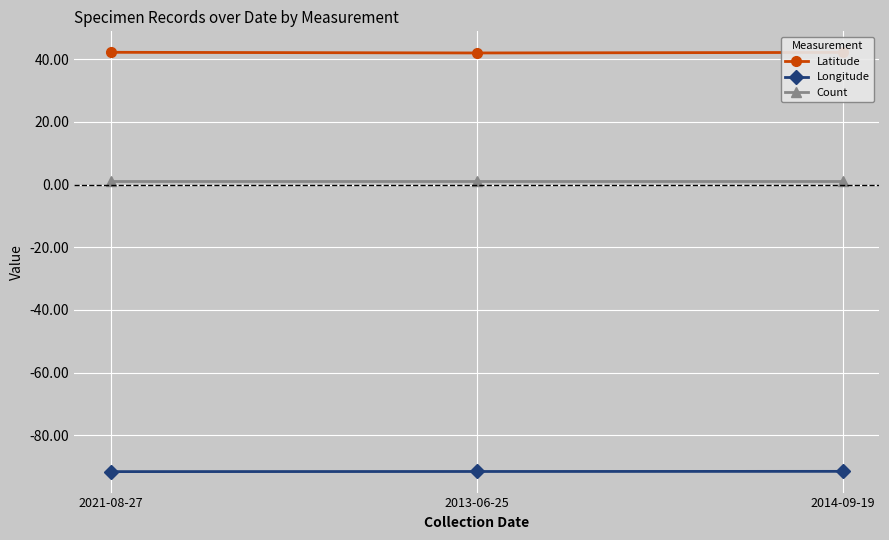

At 2021-08-27, list the series in order from largest to smallest.

Latitude, Count, Longitude